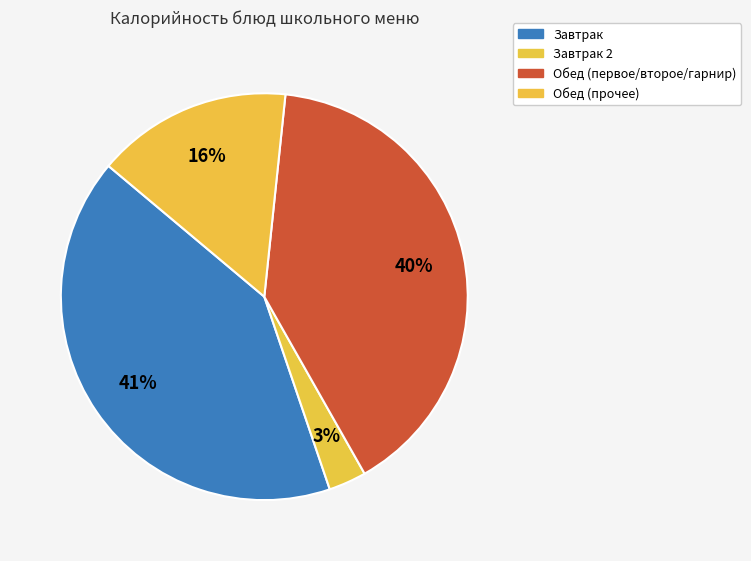

How many slices are in this pie chart?

4